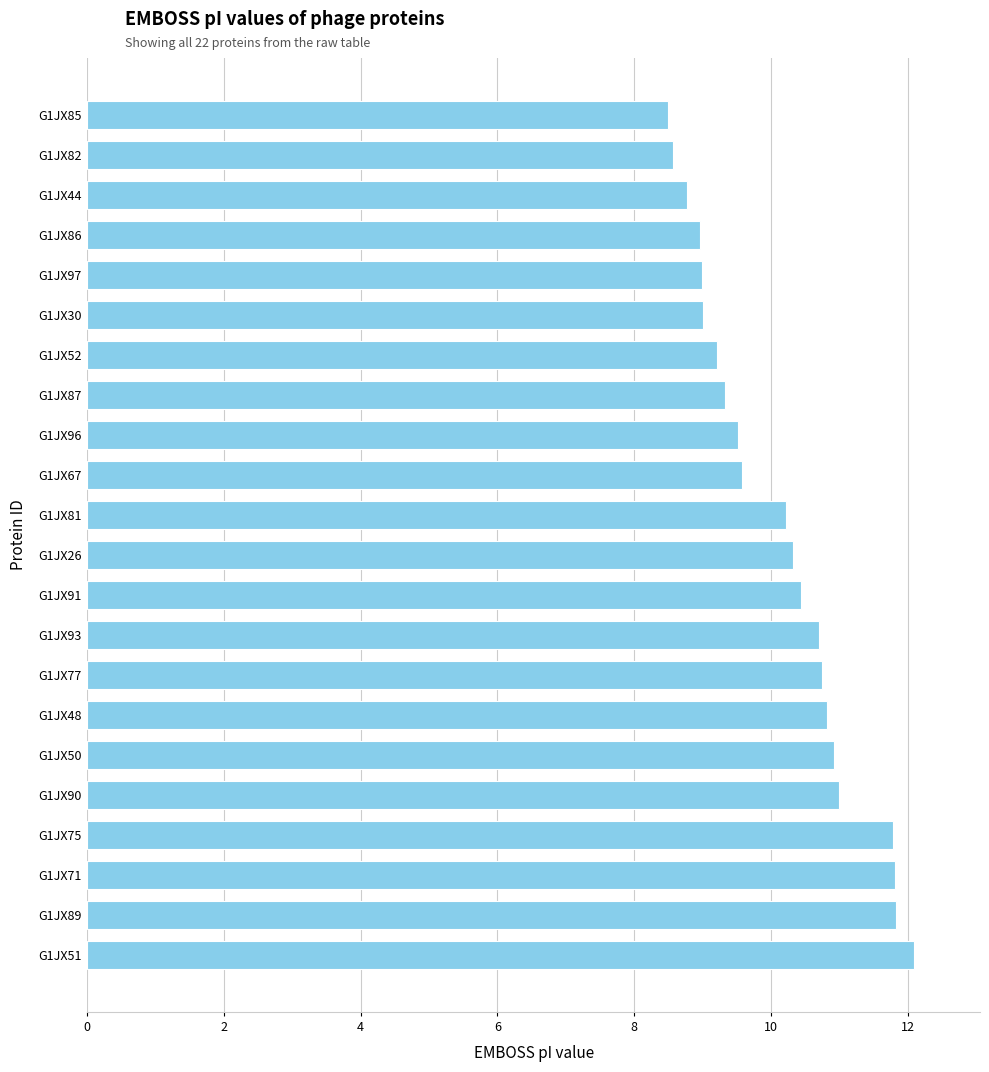

What is the difference between the second highest and second lowest values?

3.3